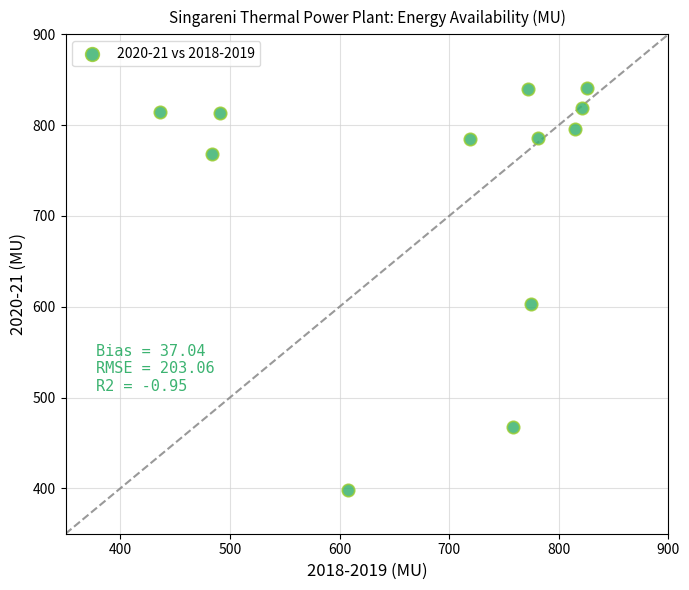

What Y value in the scatter plot is closest to 619?

603.2